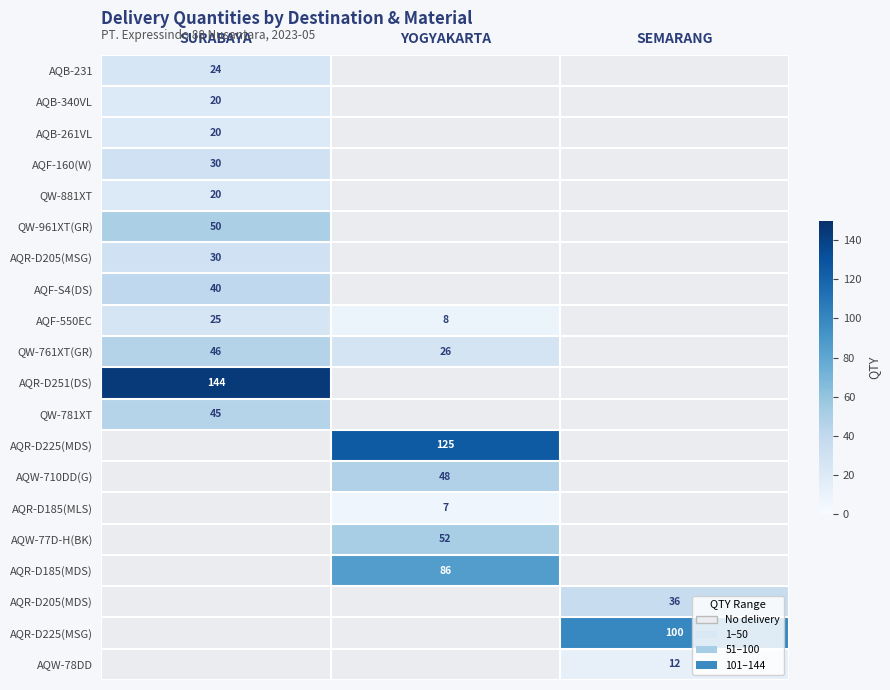

How many positive values does the QW-781XT series have?

1